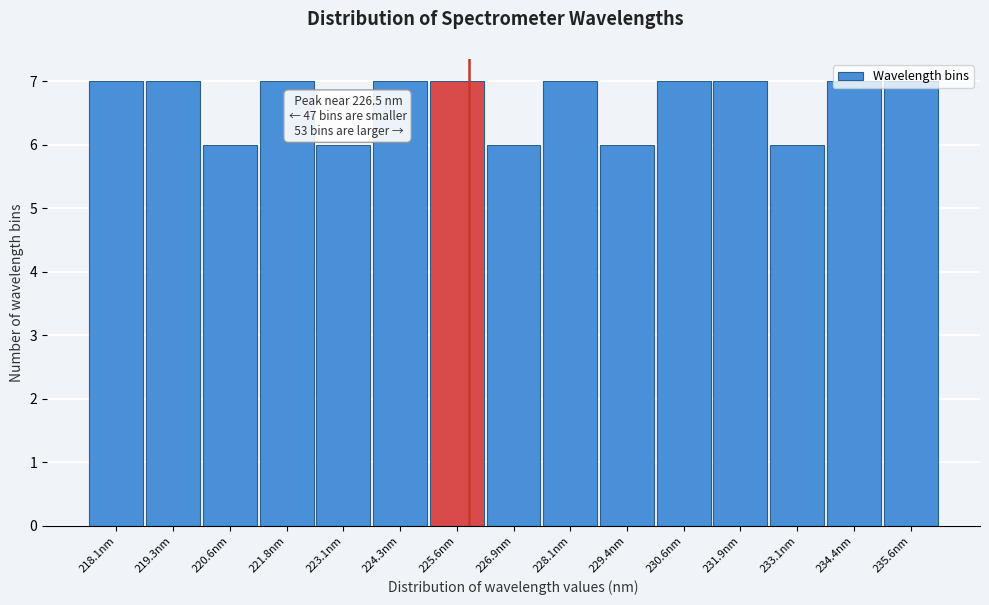

Is it true that the value at 229.4nm is 6?

True